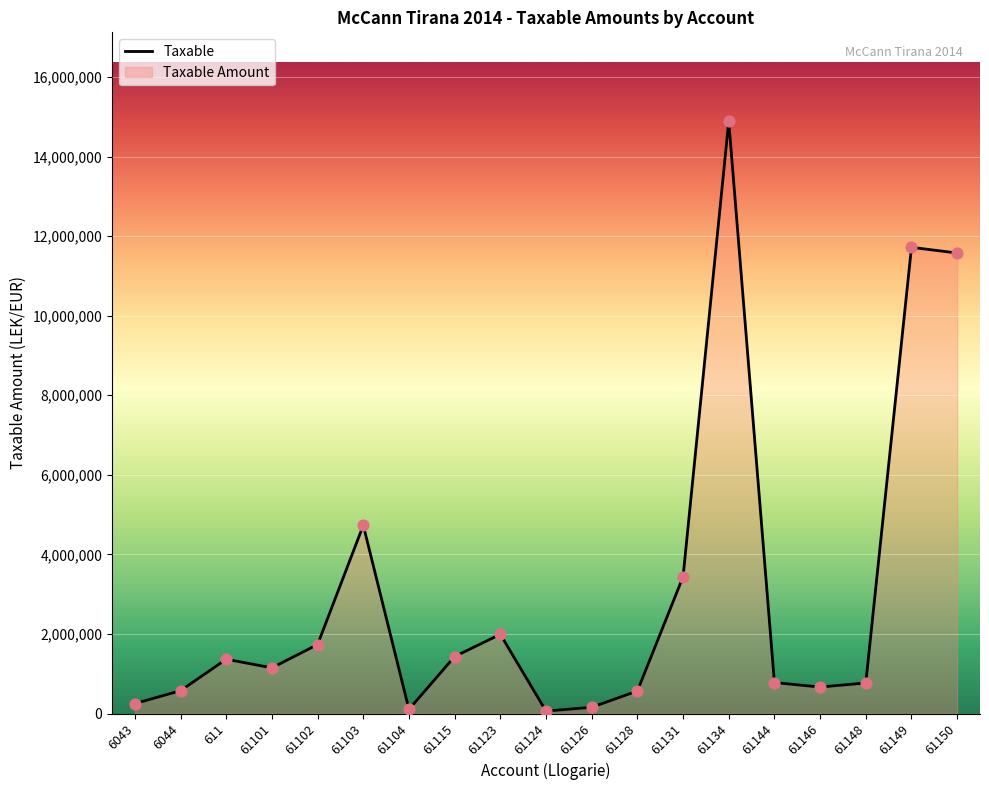

Approximately how many times larger is the value at 61131 compared to 61148?

4.5